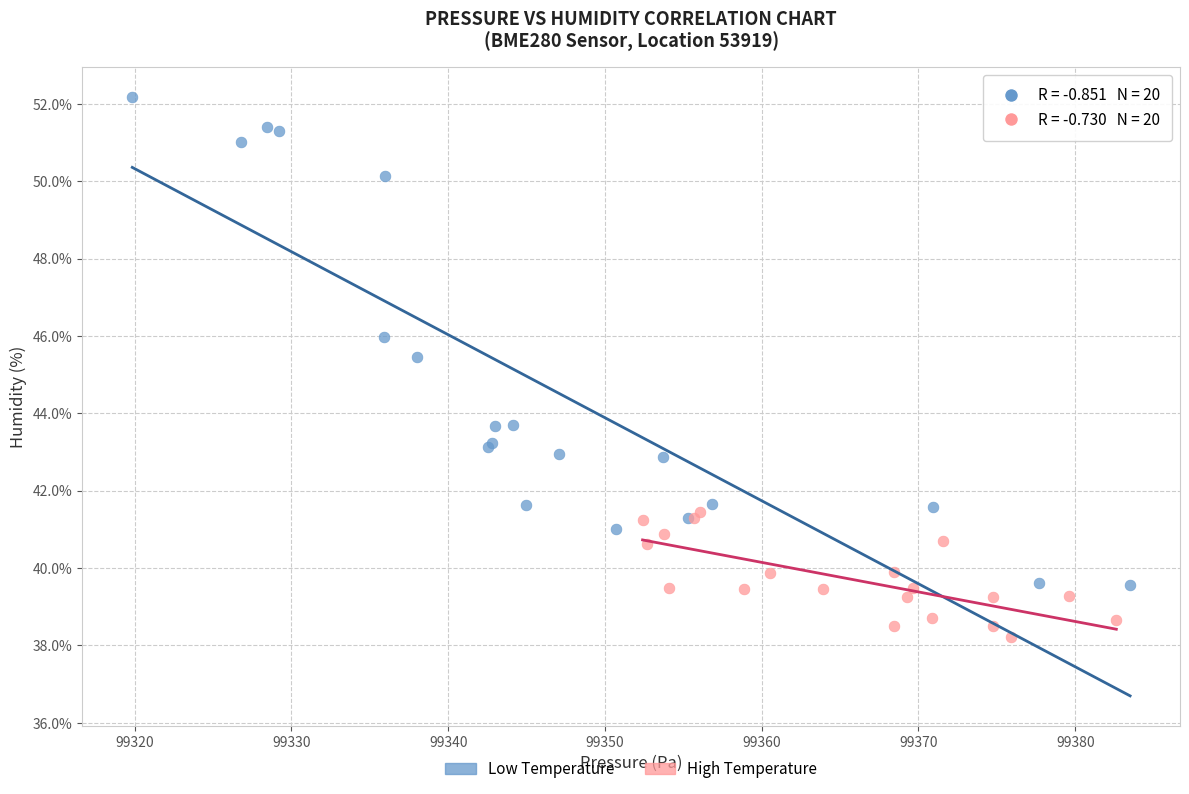

Which series contains the lowest Y value?

High Temperature